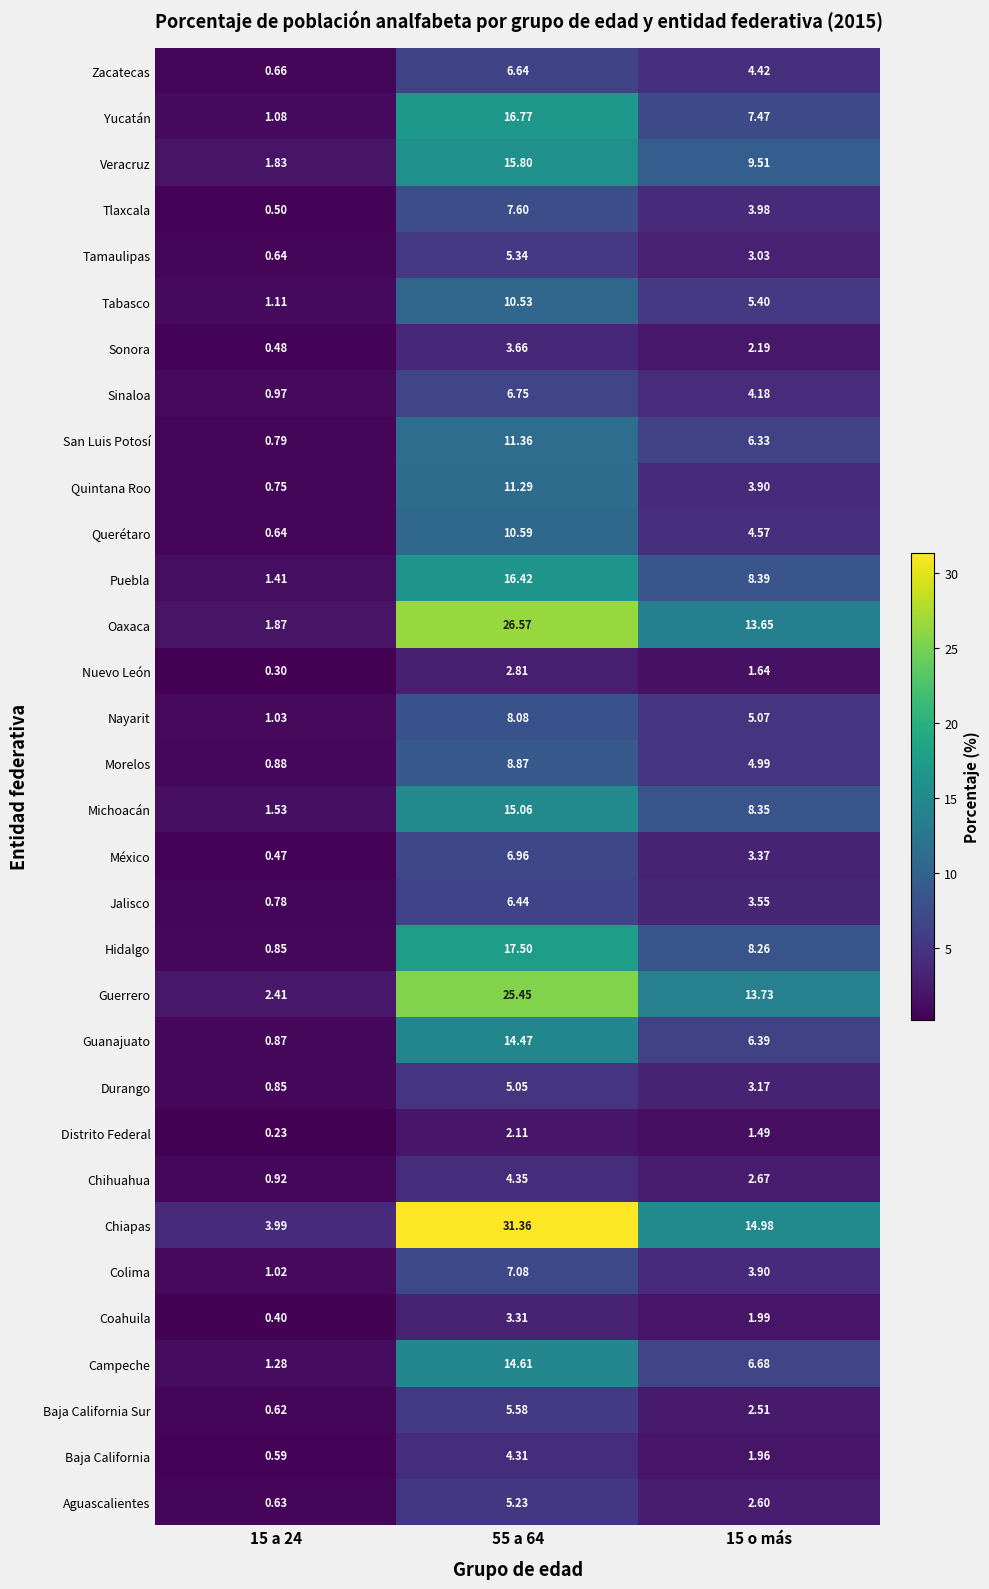

List the series in order of their peak value, highest first.

Chiapas, Oaxaca, Guerrero, Hidalgo, Yucatán, Puebla, Veracruz, Michoacán, Campeche, Guanajuato, San Luis Potosí, Quintana Roo, Querétaro, Tabasco, Morelos, Nayarit, Tlaxcala, Colima, México, Sinaloa, Zacatecas, Jalisco, Baja California Sur, Tamaulipas, Aguascalientes, Durango, Chihuahua, Baja California, Sonora, Coahuila, Nuevo León, Distrito Federal